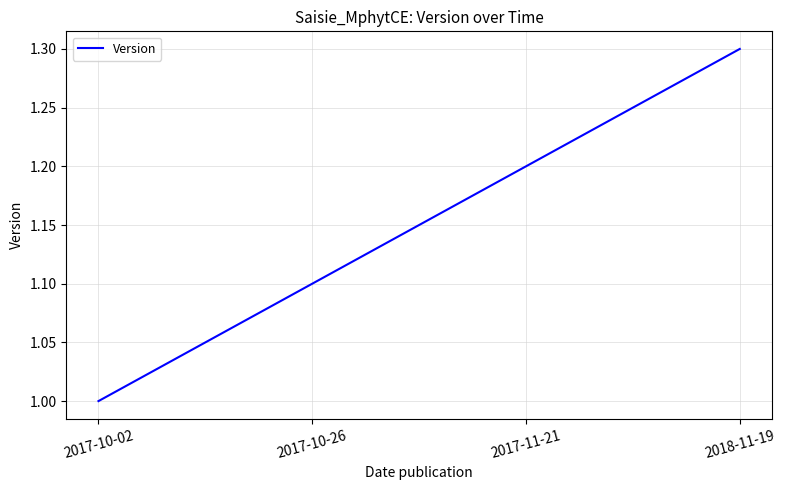

The chart shows a value of 1.6 at 2017-10-02. True or false?

False